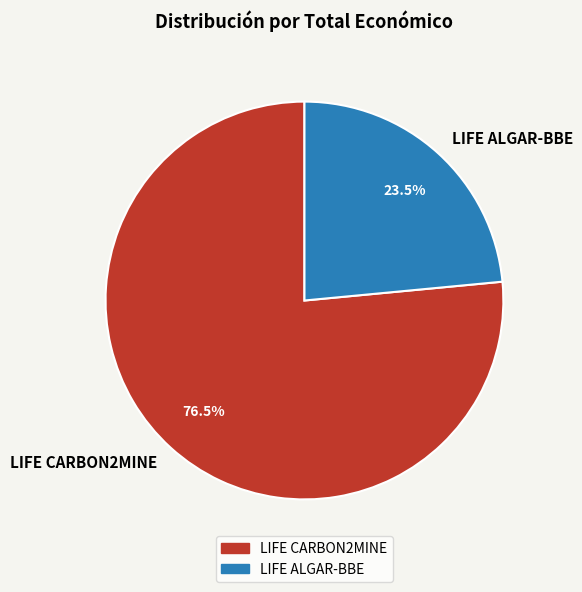

What is the ratio of the value at LIFE ALGAR-BBE to the value at LIFE CARBON2MINE?

0.3